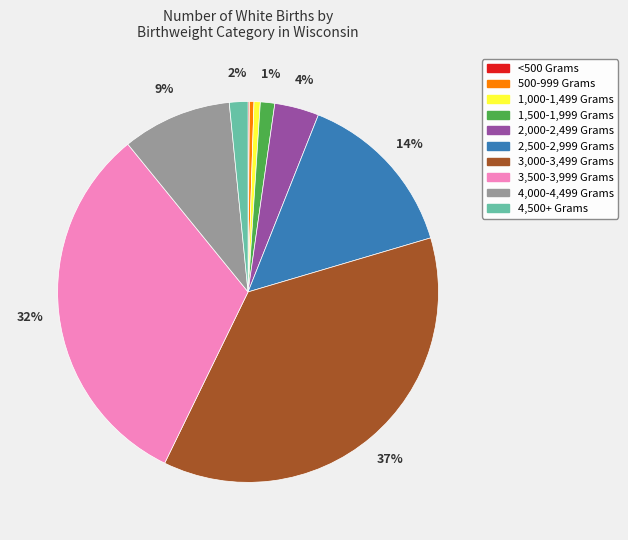

Is the sum of 1,500-1,999 Grams and 4,000-4,499 Grams greater than half?

No